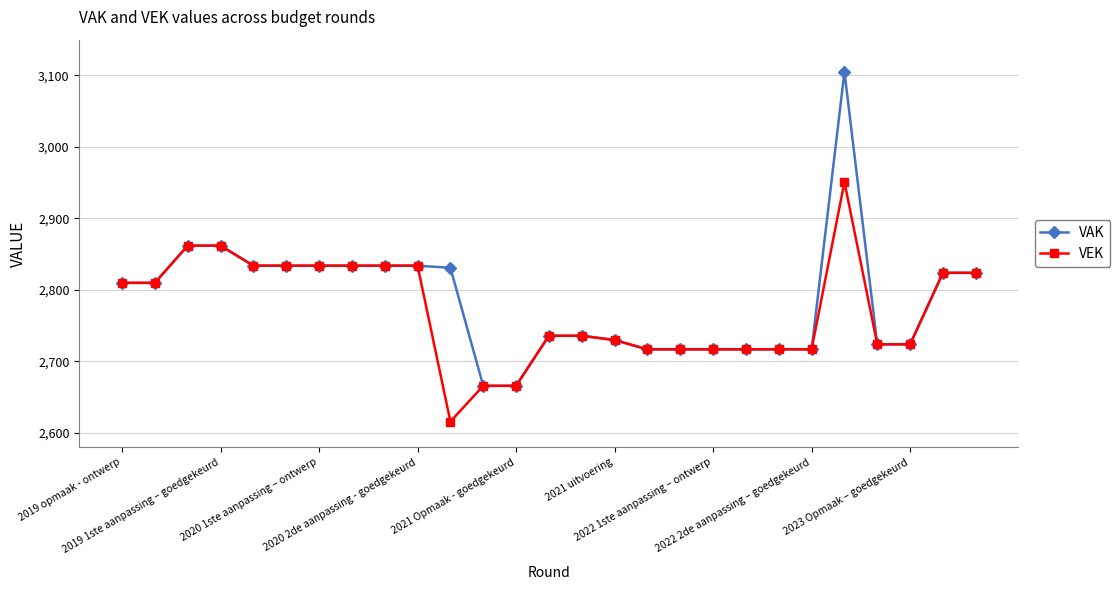

Reading left to right, transcribe all the data shown in this chart.

VAK: 2810	2810	2862	2862	2834	2834	2834	2834	2834	2834	2831	2666	2666	2736	2736	2730	2717	2717	2717	2717	2717	2717	3105	2724	2724	2824	2824
VEK: 2810	2810	2862	2862	2834	2834	2834	2834	2834	2834	2616	2666	2666	2736	2736	2730	2717	2717	2717	2717	2717	2717	2951	2724	2724	2824	2824